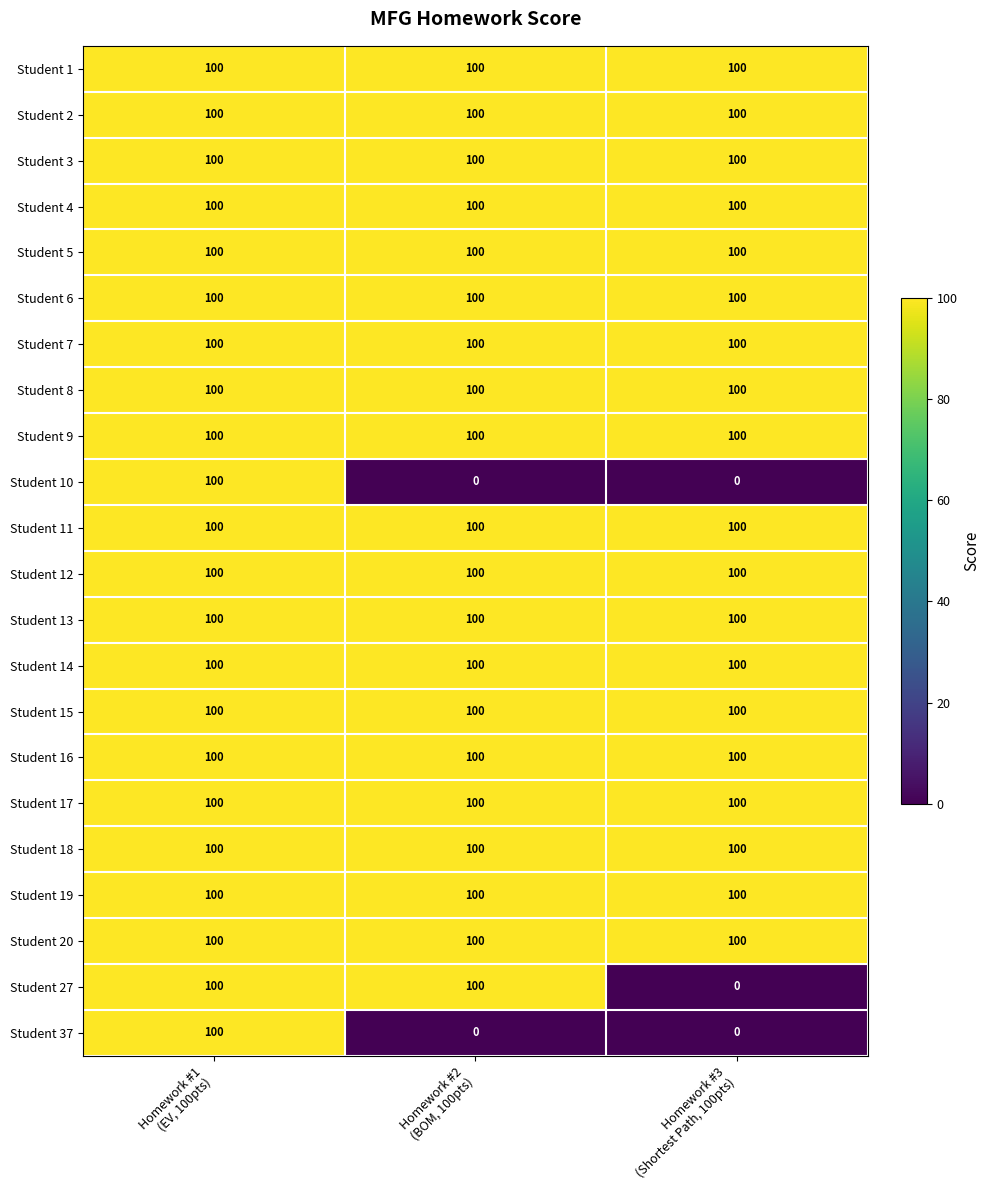

What is the total value across all series at Homework #3
(Shortest Path, 100pts)?

1900